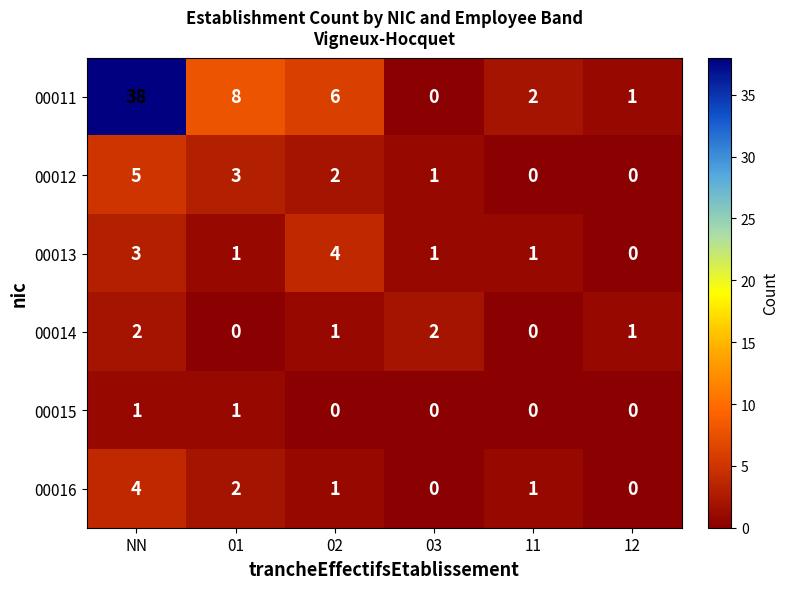

What is the difference between the 00011 values at 03 and 01?

8